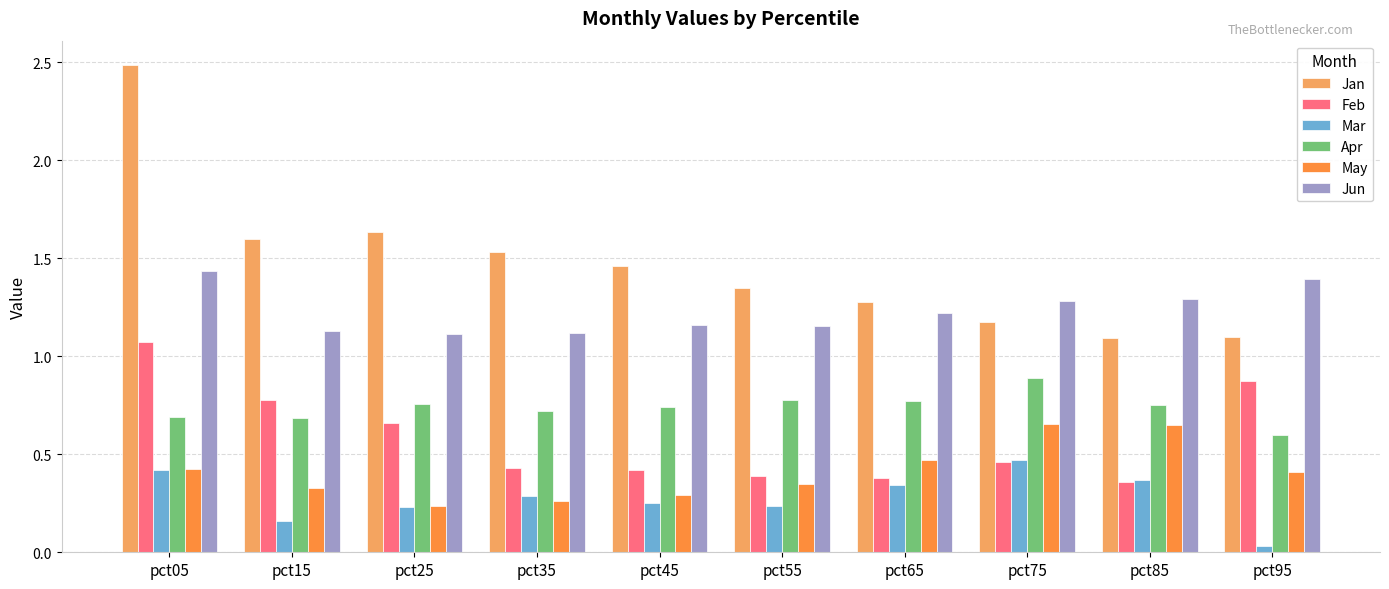

Which series has the widest spread of values?

Jan